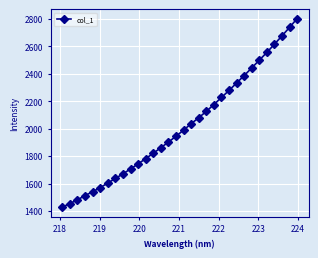

What is the greatest value displayed?

2801.5